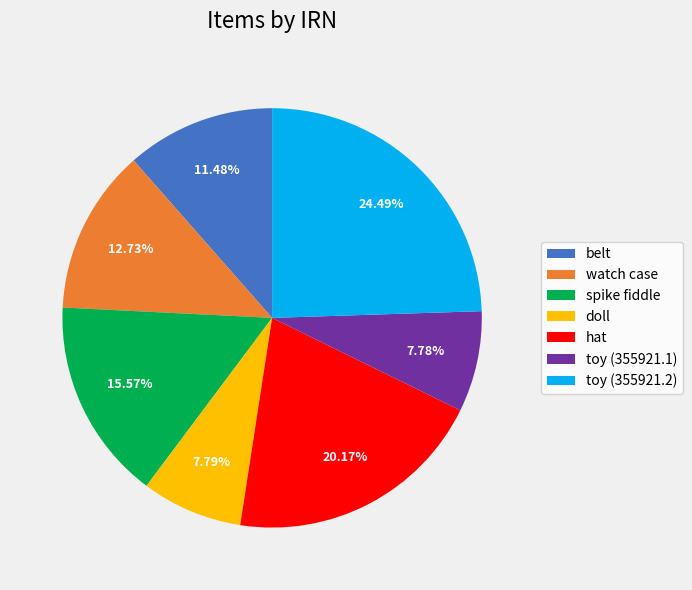

What is the largest slice in the pie chart?

toy (355921.2)